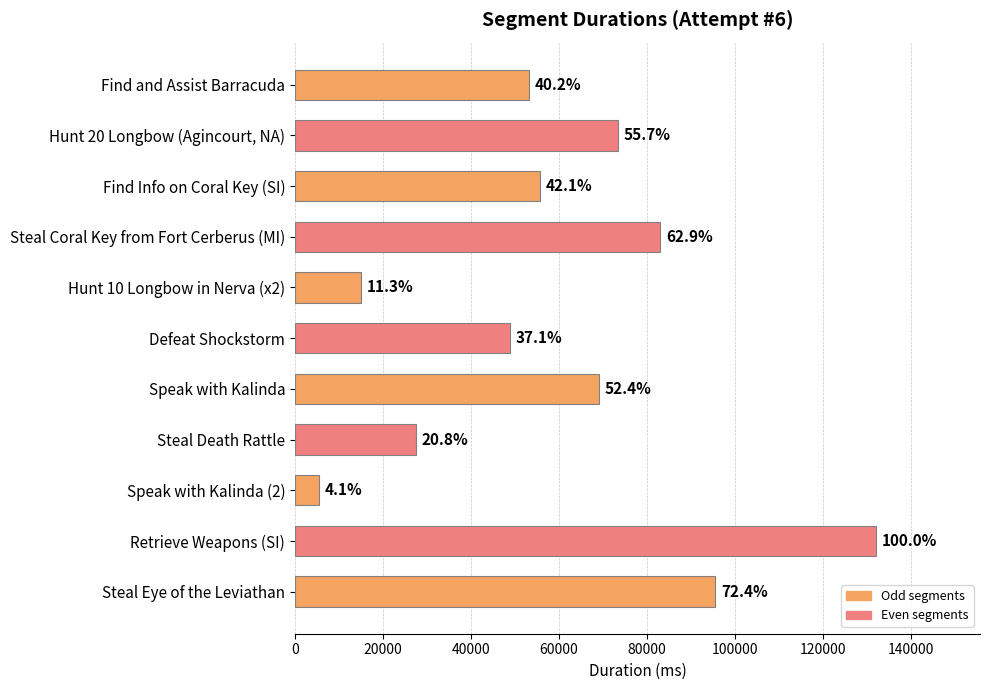

Does the chart contain any negative values?

No